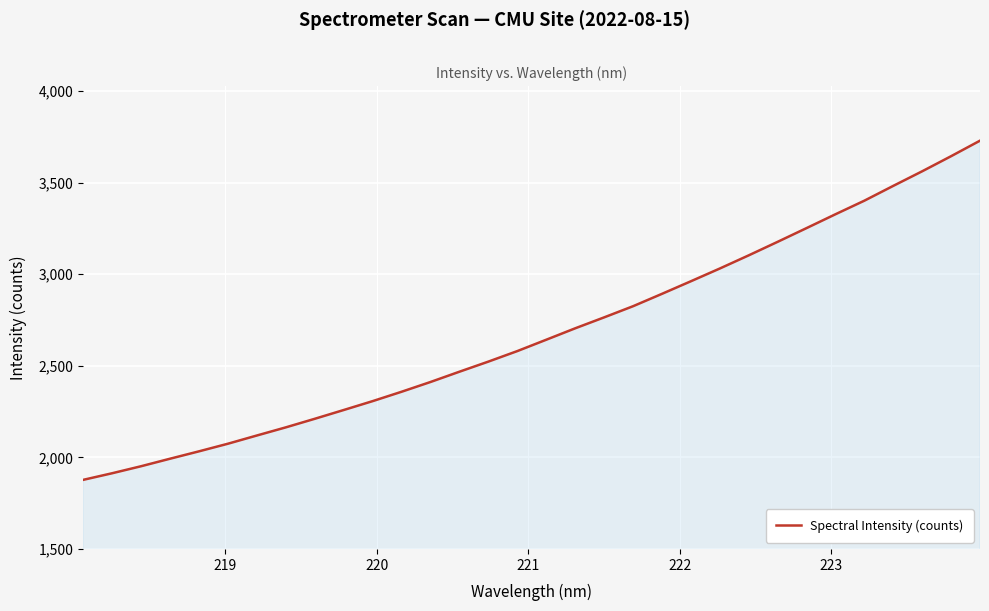

What is the difference between the maximum and minimum values?

1852.7